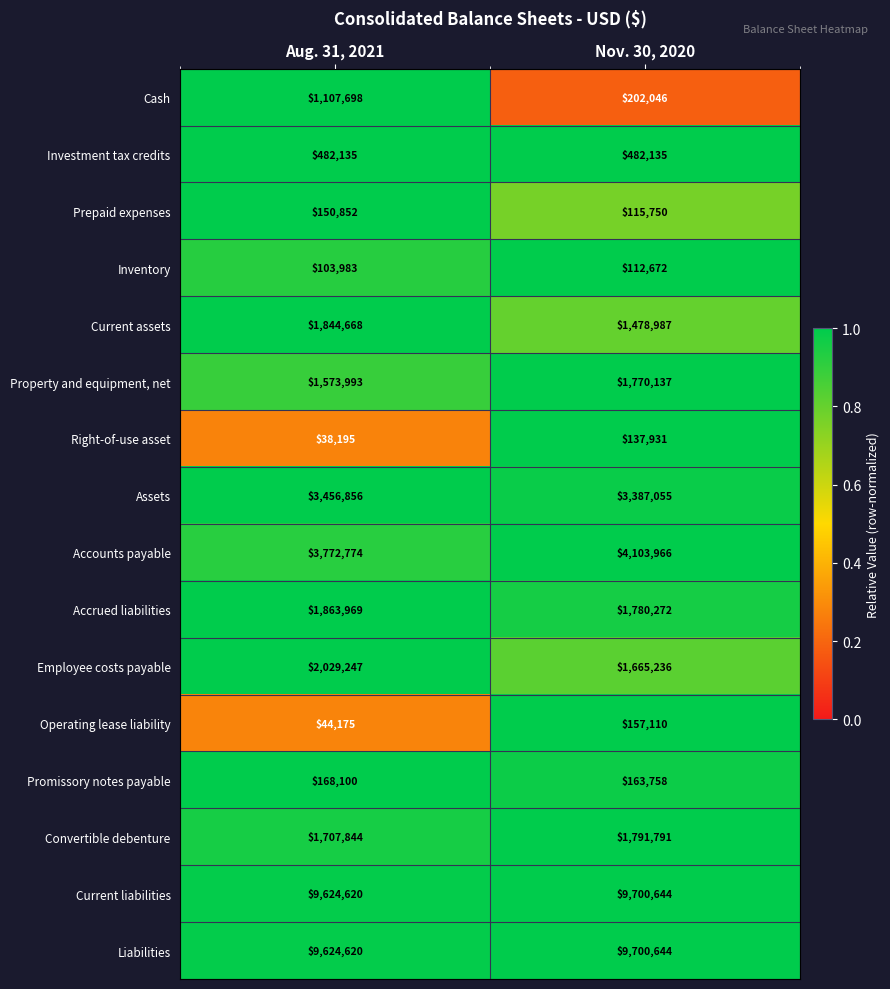

What value does the Convertible debenture series have at Nov. 30, 2020, to the nearest 10?

1791790